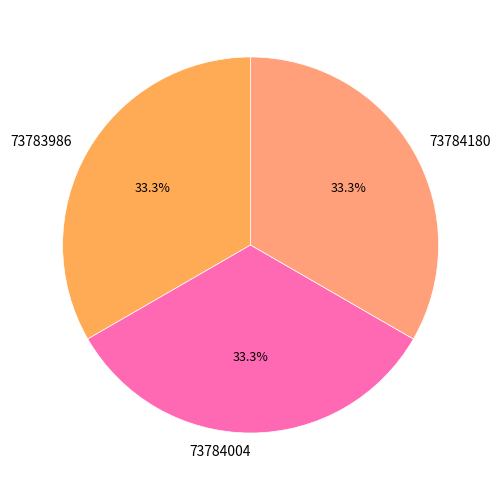

Is there a majority slice in this chart?

No